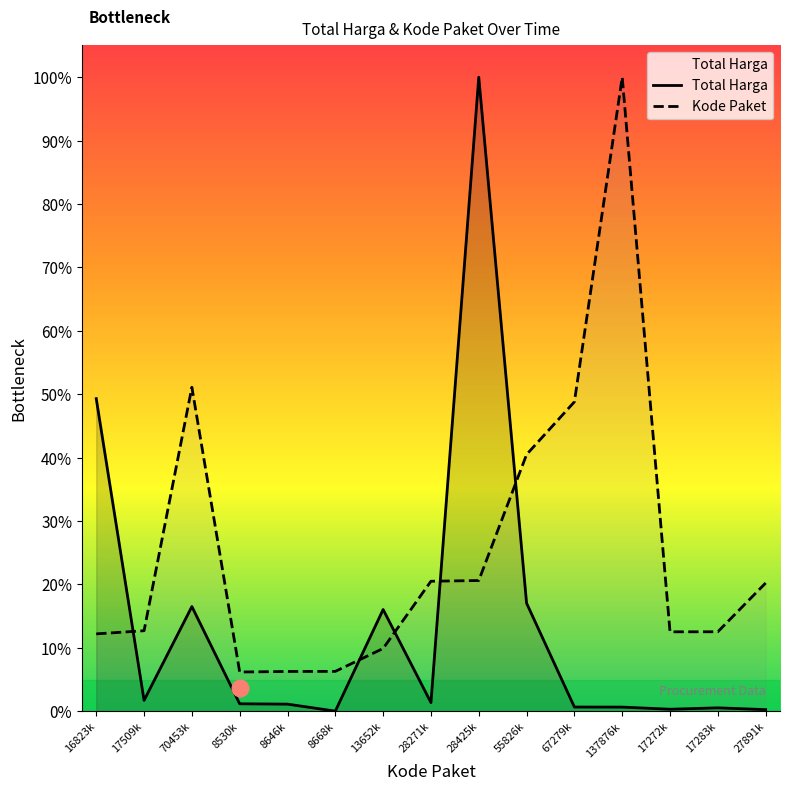

What is the value of the Kode Paket point at the 12th from the left?

1.0